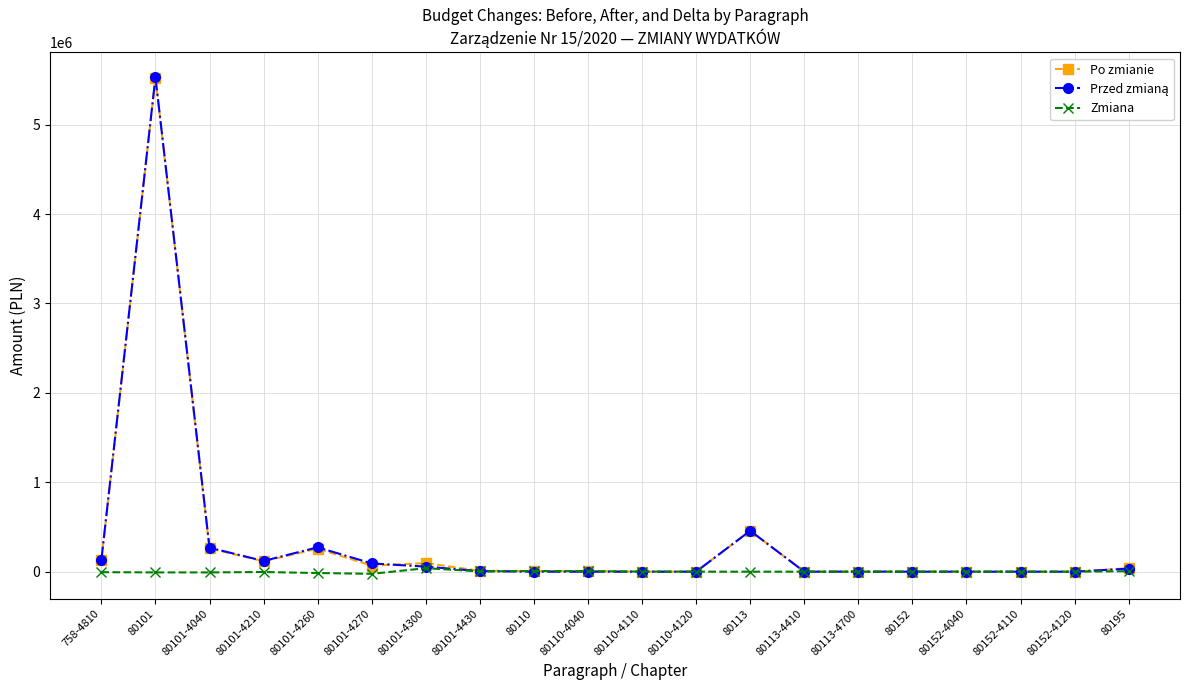

Where does the Zmiana series first go above 129?

80101-4300